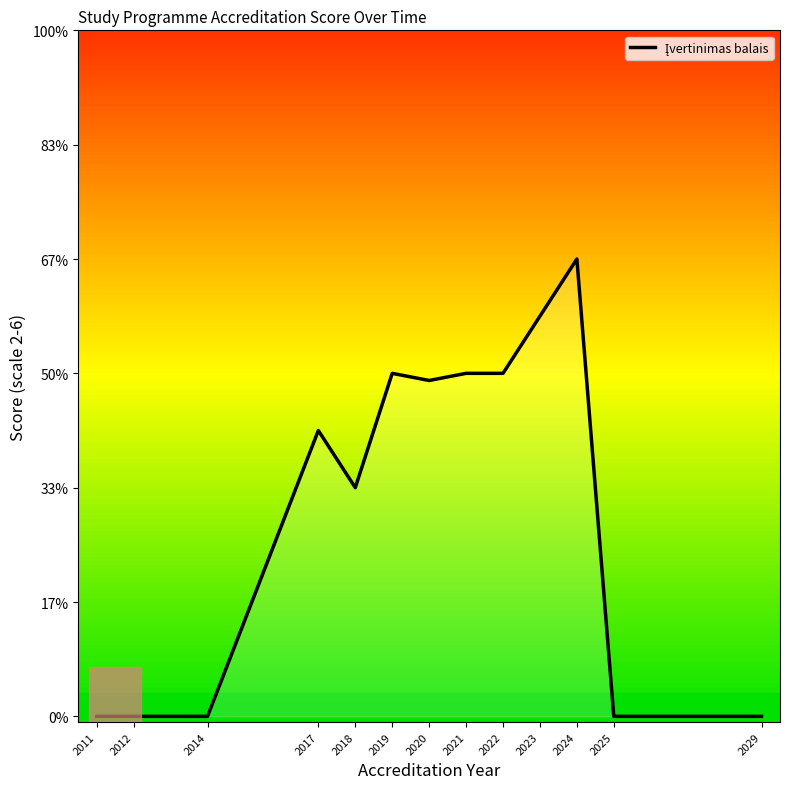

What is the difference between the maximum and minimum values?

4.0